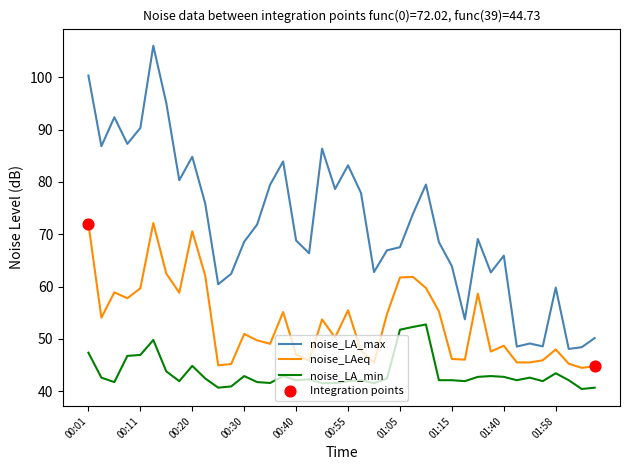

Which series has the largest range (max minus min)?

noise_LA_max